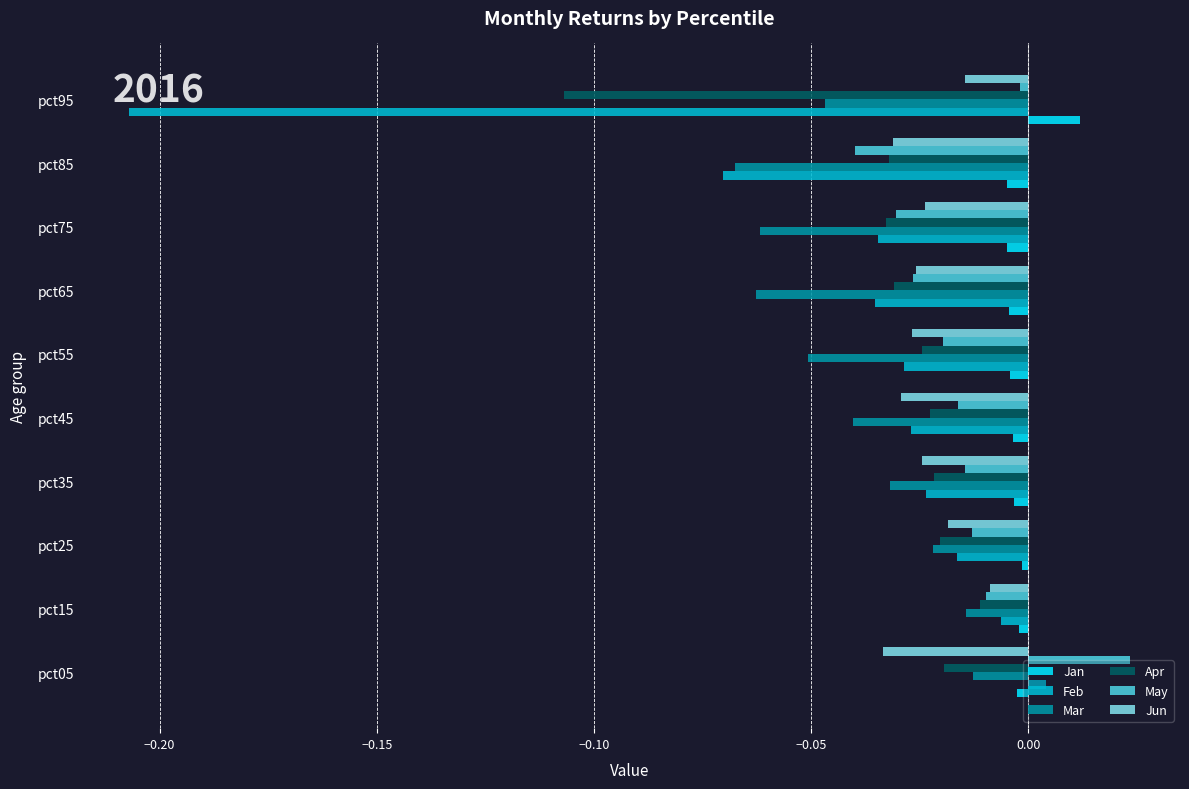

The value of Apr at pct15 is -0.0. True or false?

True